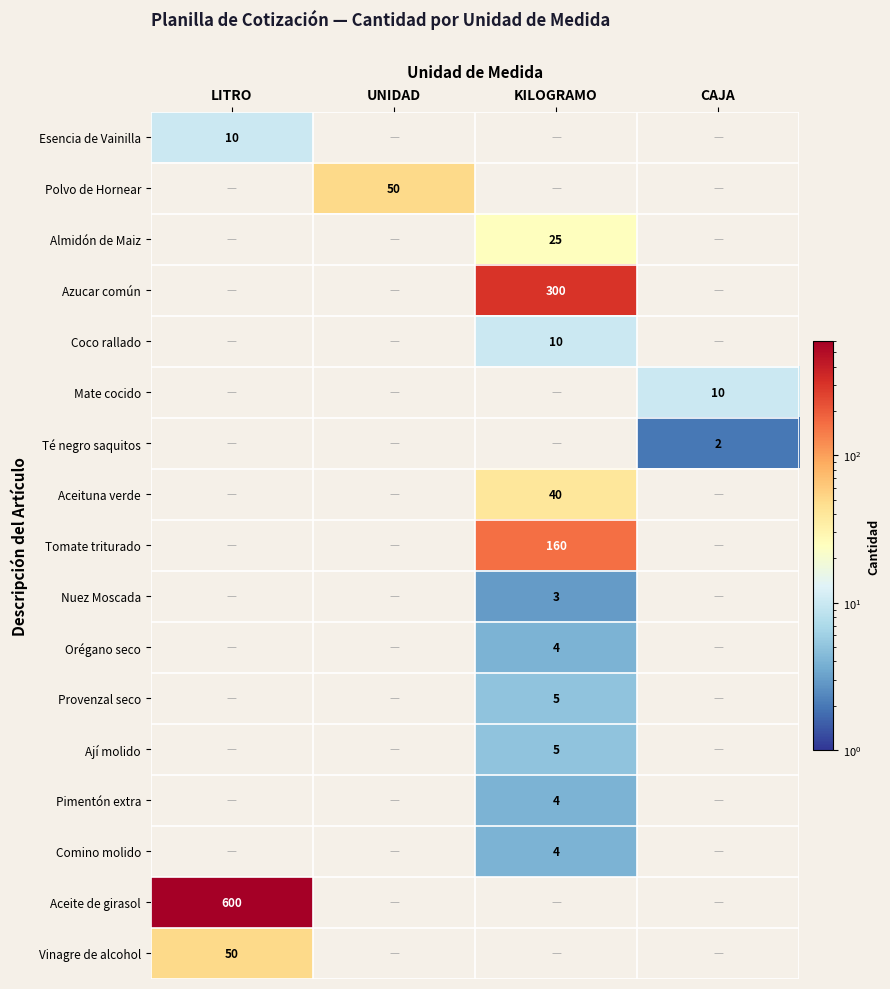

At how many categories does at least one series exceed 64?

2